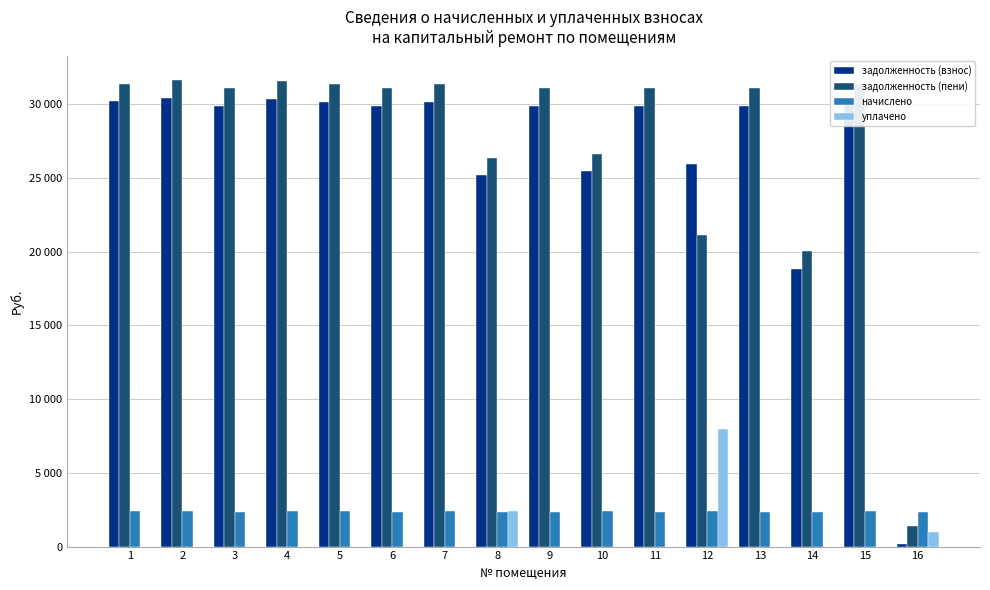

Between 2 and 13, which series saw the biggest shift?

задолженность (пени)